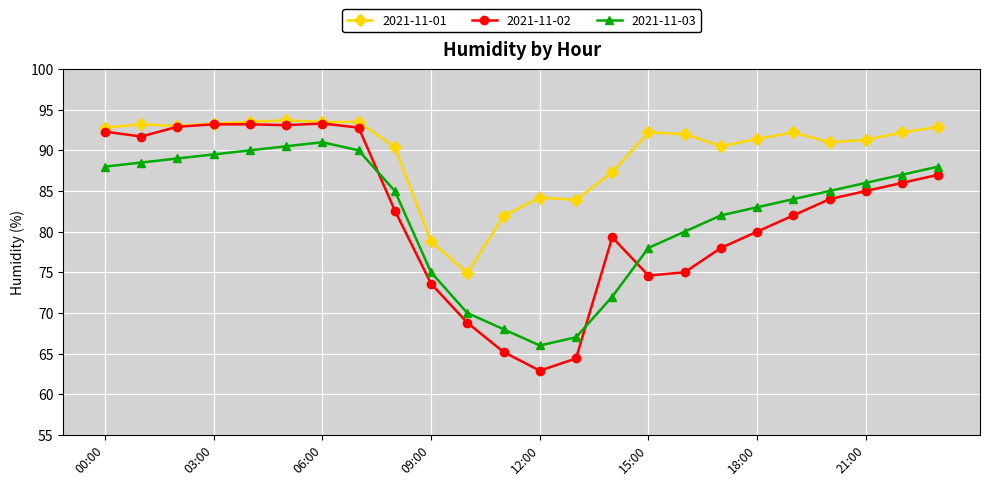

What is the value of the 2021-11-02 point at the 14th from the left?

64.4